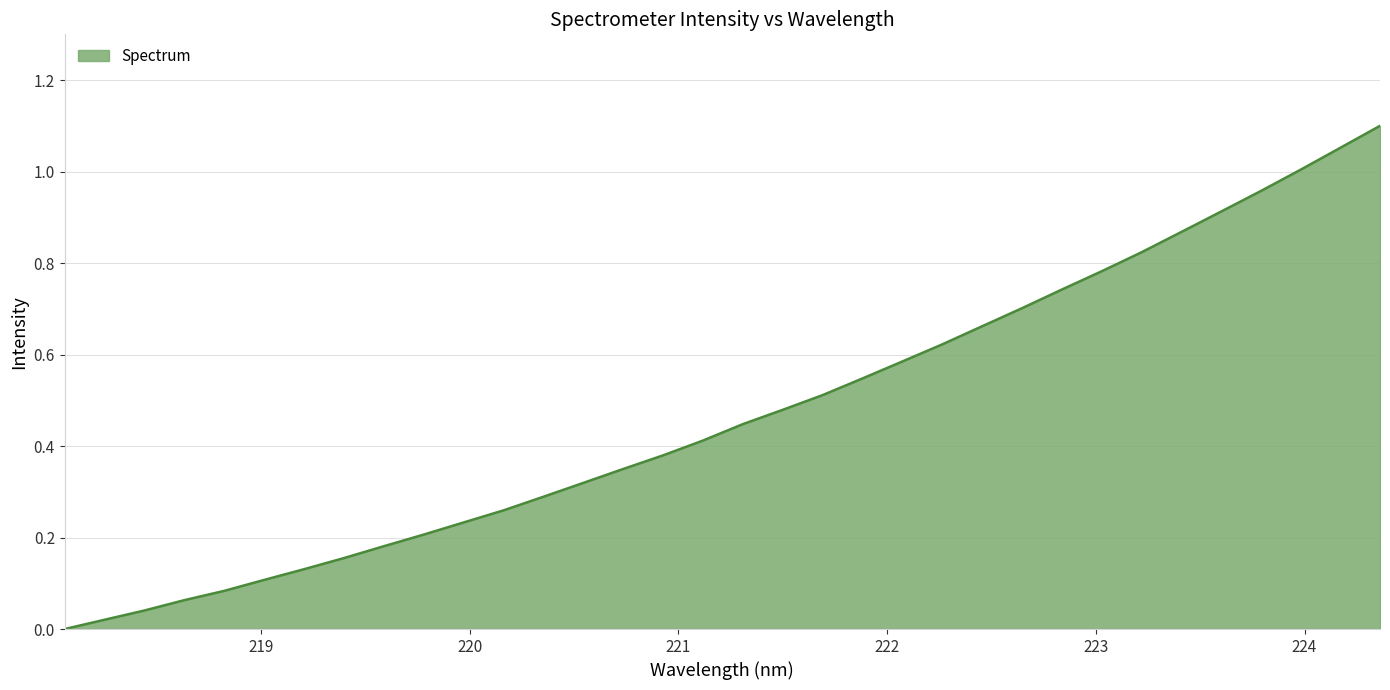

Does the chart display data point markers on the line(s)?

No